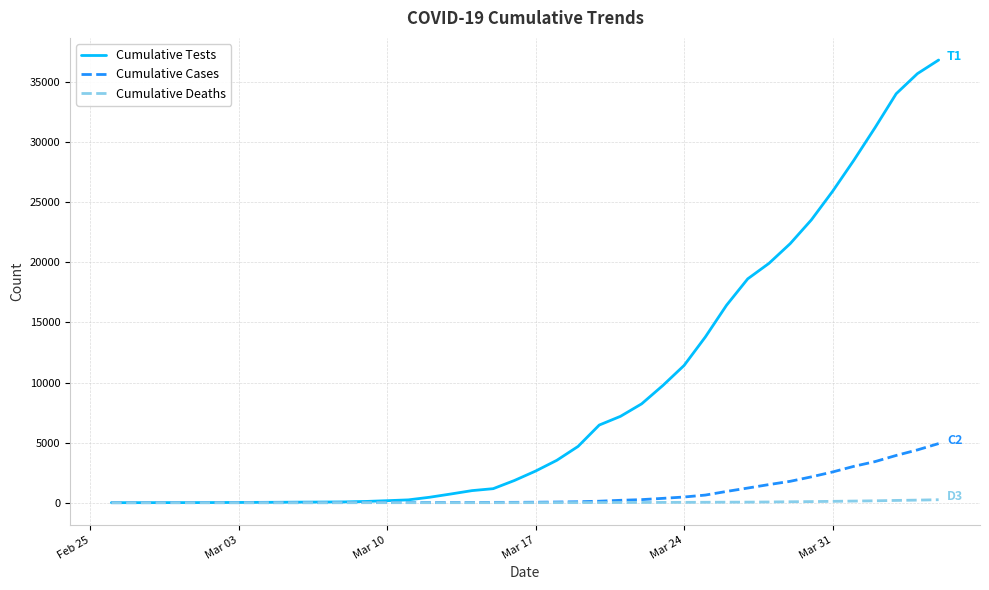

Which series has the largest total across all categories?

Cumulative Tests